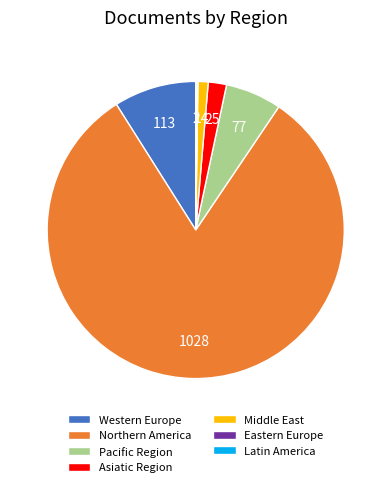

Which slice is the largest?

Northern America